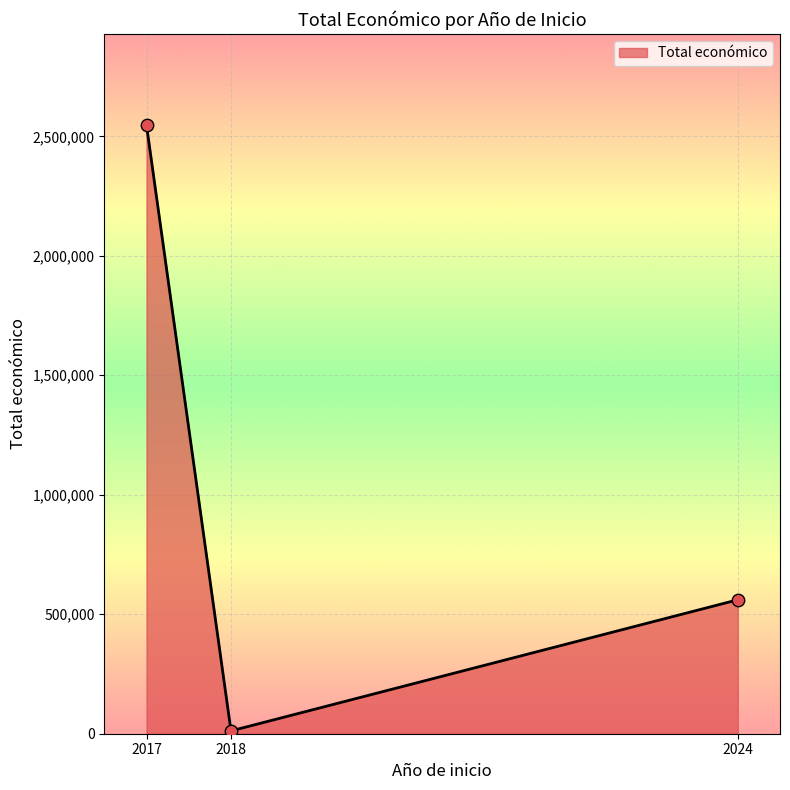

What is the ratio of the value at 2017 to the value at 2018?

215.6